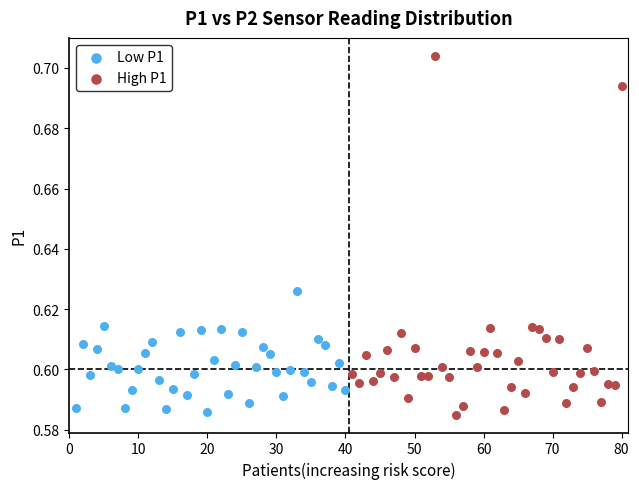

What are all the series names shown in the legend?

Low P1, High P1